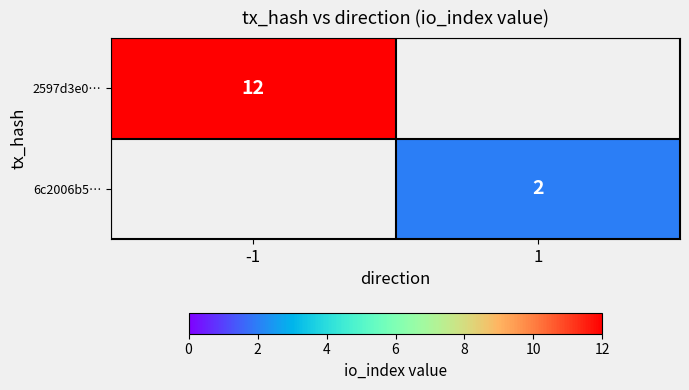

True or false: 6c2006b5… has a value of 2 at 1.

True